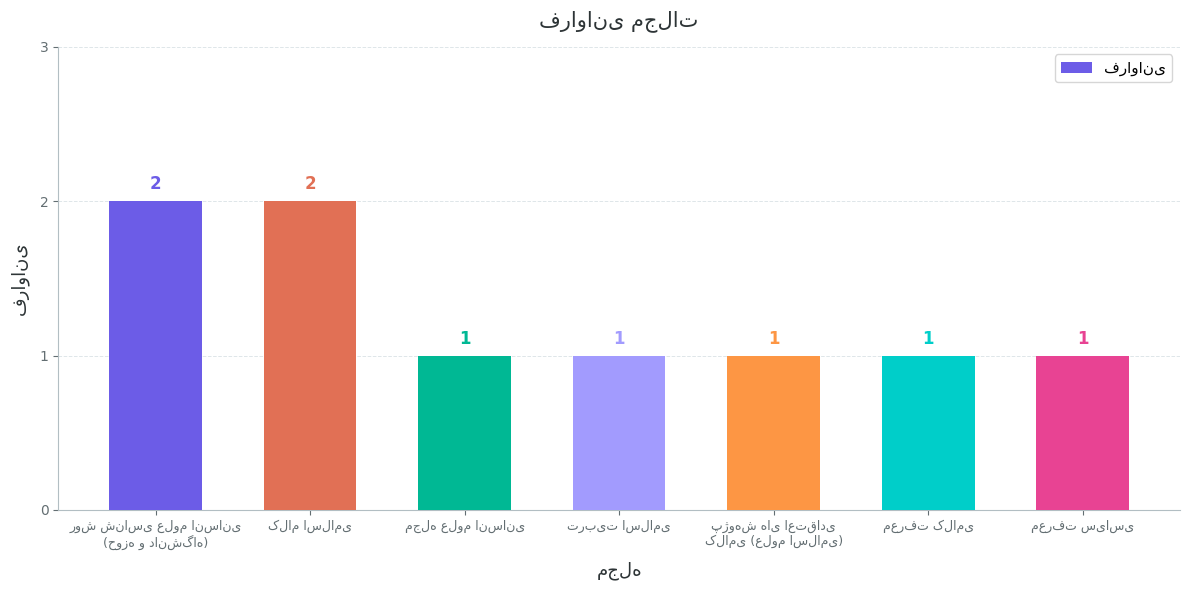

What is the value of the 6th bar from the left?

1